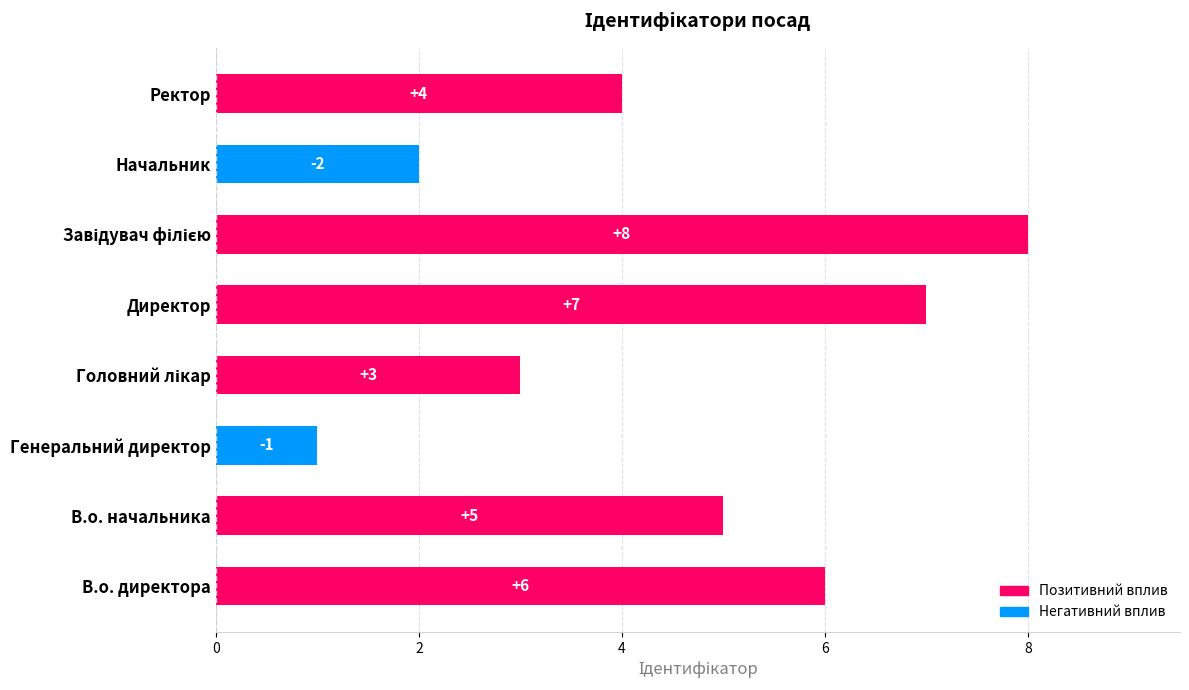

What is the sum of all values?

36